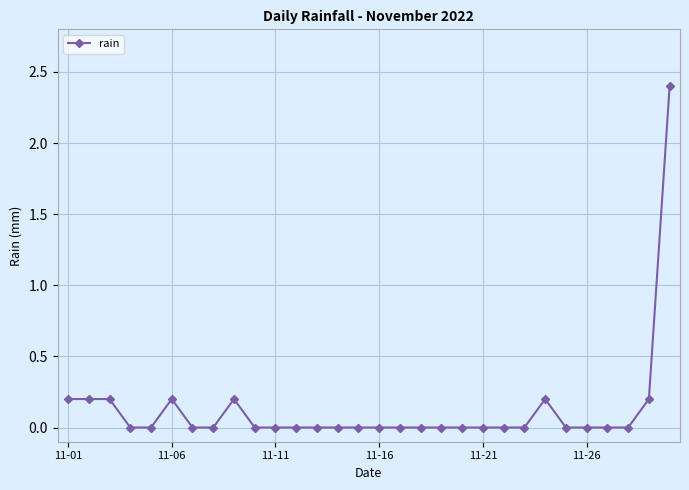

What is the value of the 30th point from the left?

2.4